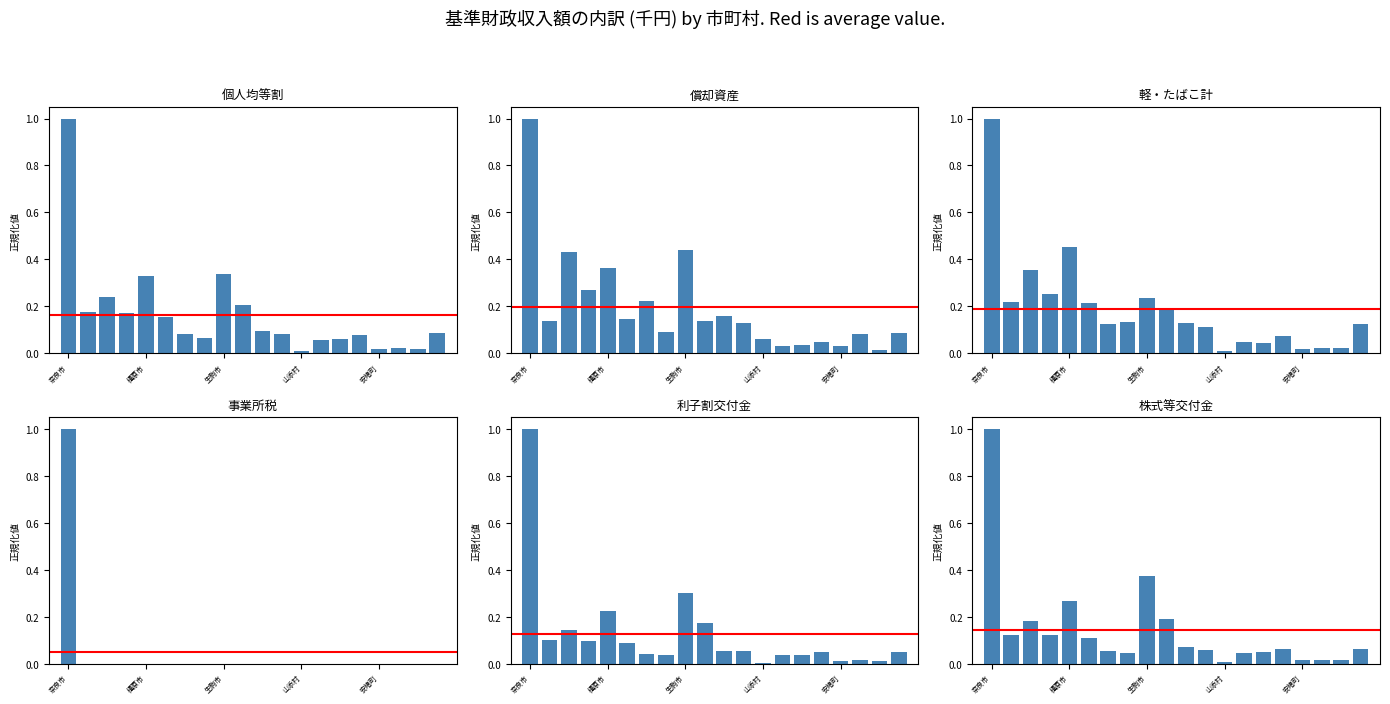

True or false: col_12 has a value of 0.0 at 安堵町.

True